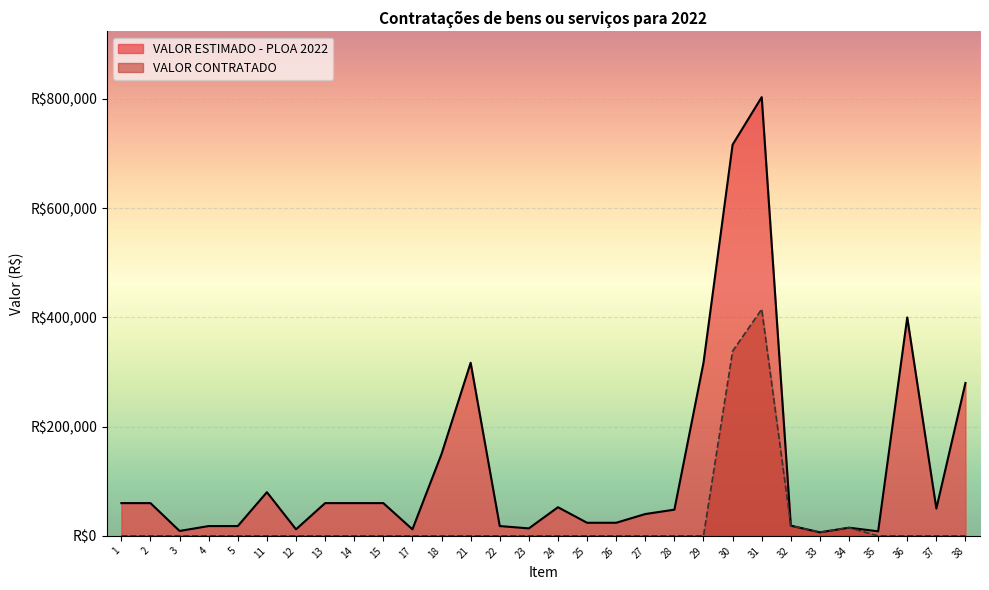

Does the chart display data point markers on the line(s)?

No